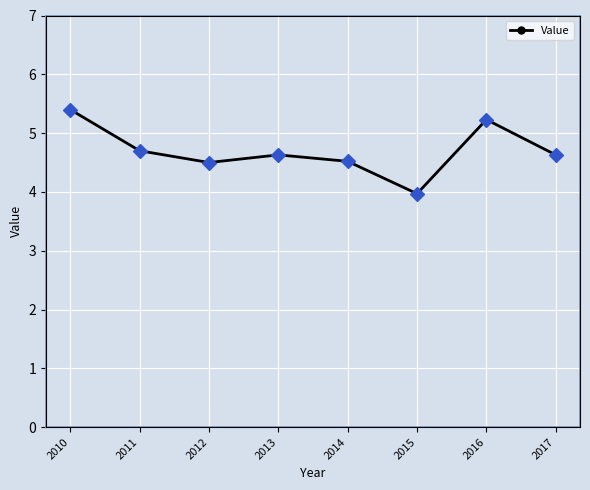

What is the ratio of the value at 2010 to the value at 2016?

1.0